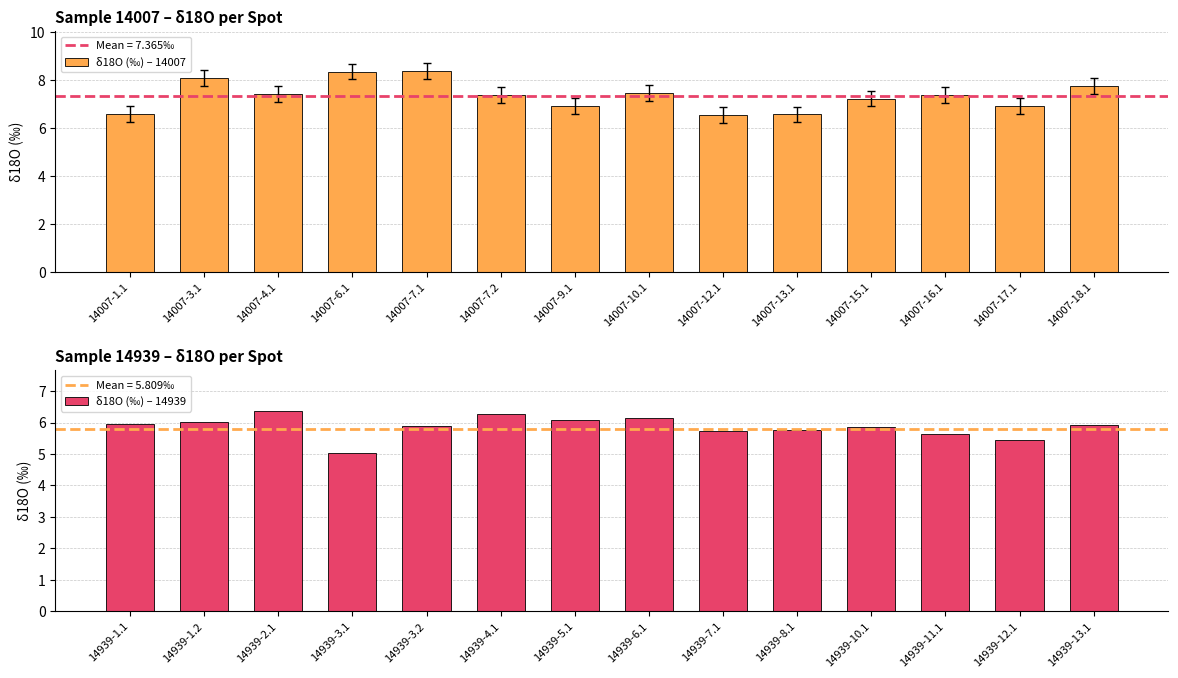

What is the difference between the maximum and minimum values in the δ18O (‰) – 14939 series?

1.3